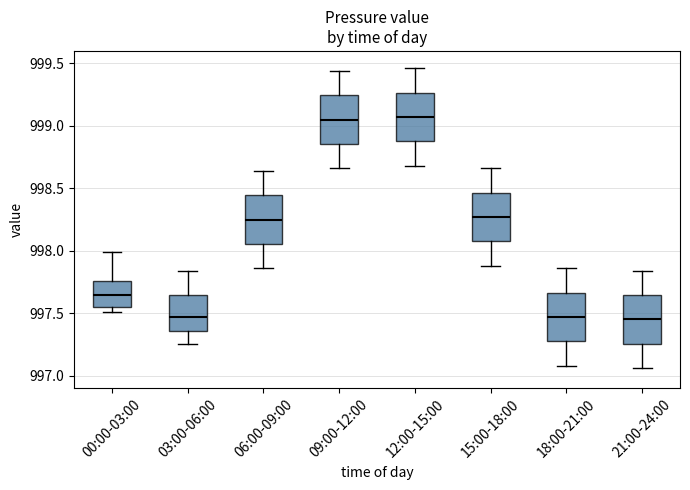

Where is the lower edge of the box for 12:00-15:00 on the y-axis? The values are not printed on the chart, so give them approximately, as read against the axis.

998.90